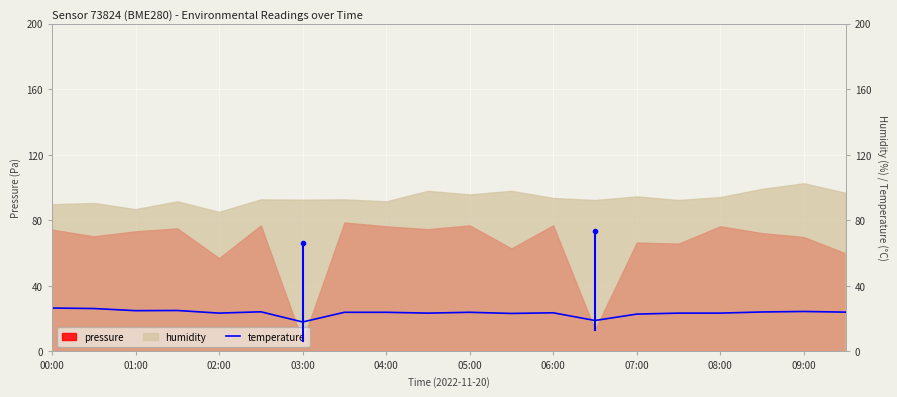

Reading left to right, list all the values displayed in this chart.

26.5	26.2	24.9	25.0	23.4	24.2	18.0	23.9	23.9	23.4	23.9	23.2	23.6	18.9	22.8	23.4	23.4	24.1	24.4	24.0